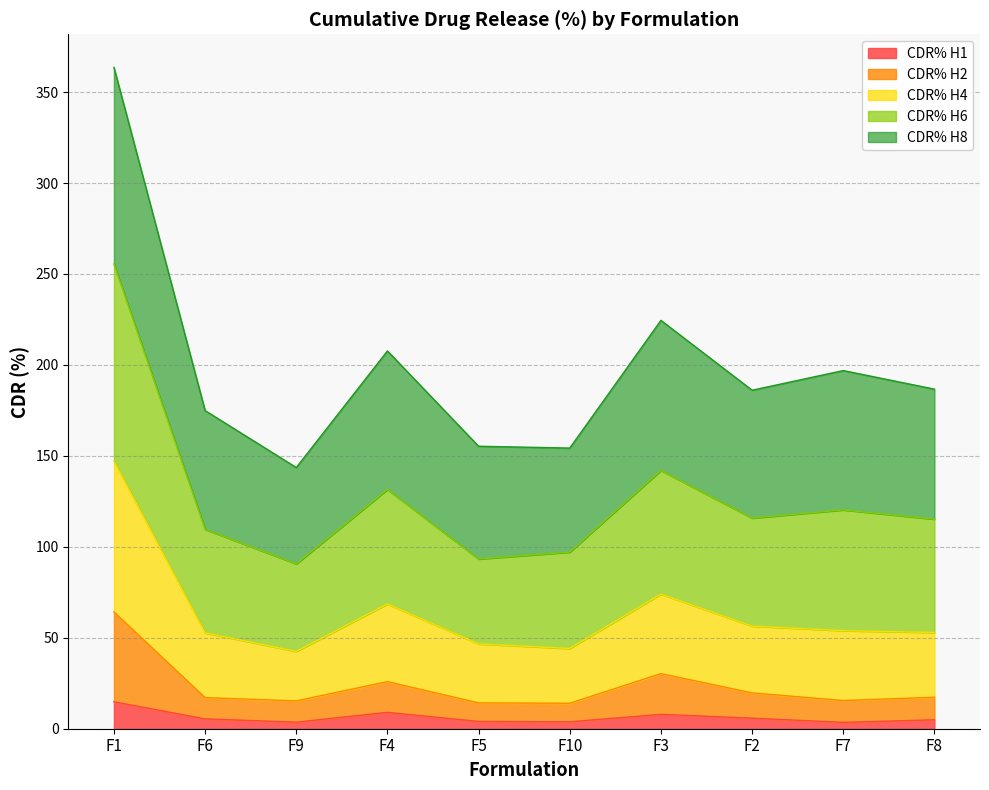

Where is the first local maximum for CDR% H2?

F4